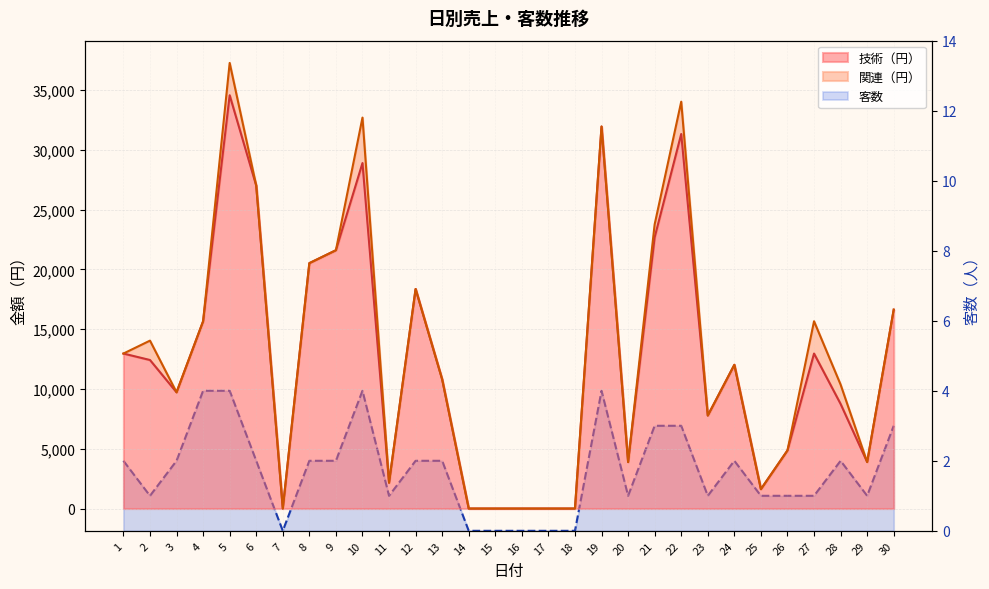

True or false: 技術（円） and 客数 intersect in this chart.

False